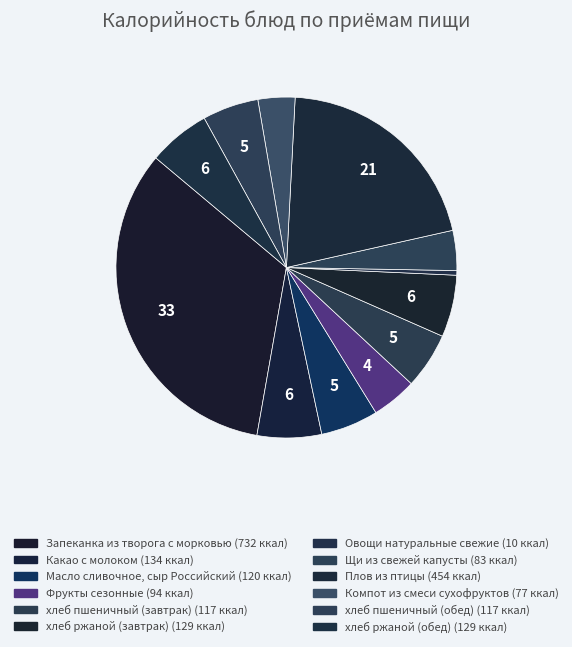

Which has a higher value, Масло сливочное, сыр Российский or хлеб ржаной (обед)?

хлеб ржаной (обед)